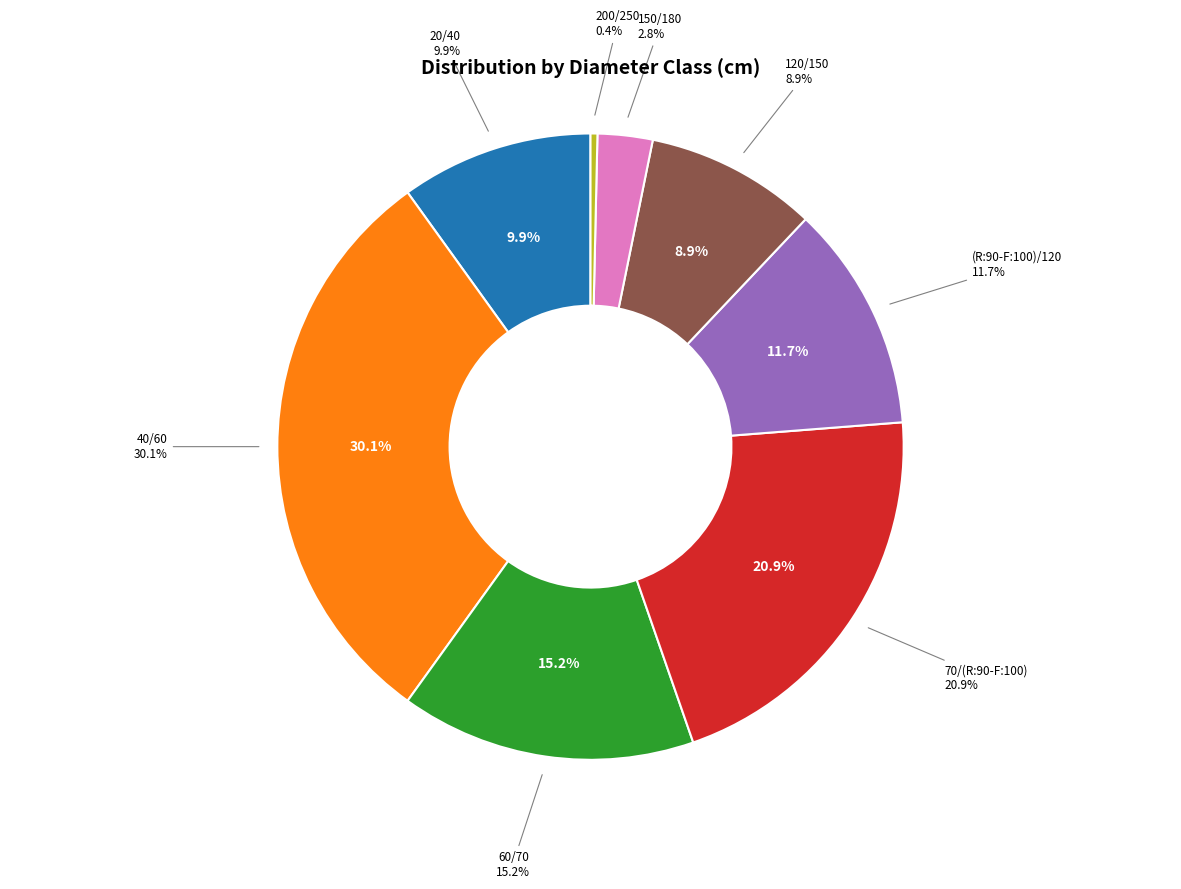

What percentage is the 60/70 slice, to the nearest percent?

15%